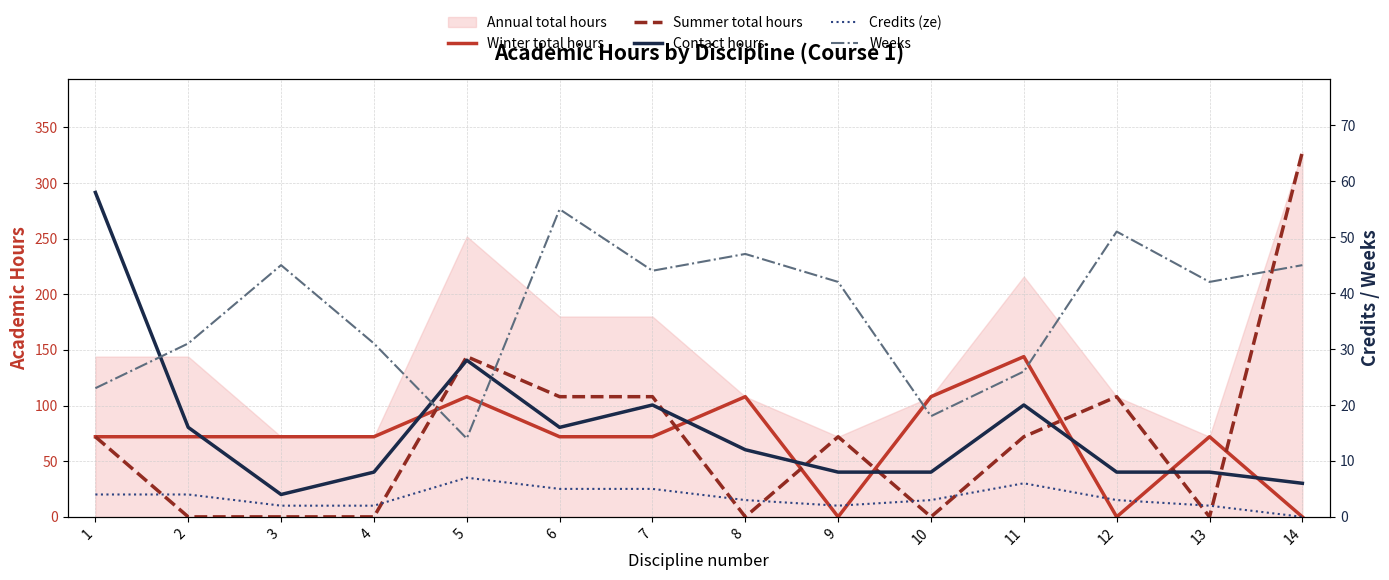

How many times do Winter total hours and Credits (ze) cross each other?

4